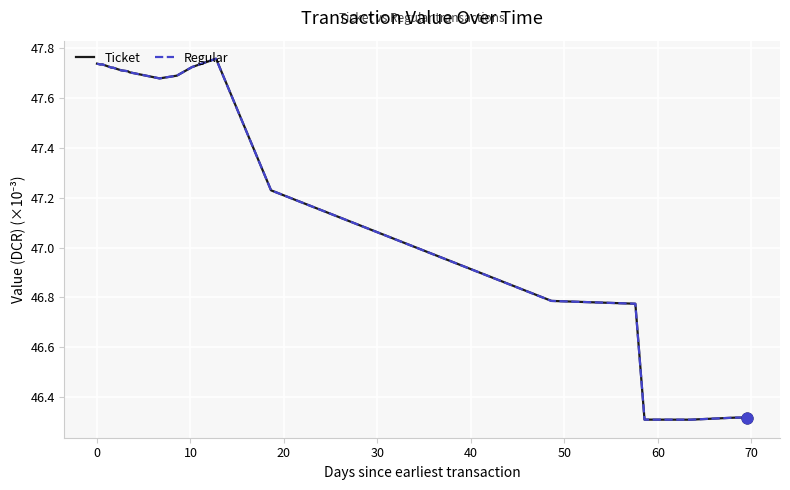

Is the value of Ticket at 80 greater than the value of Regular at −10?

No